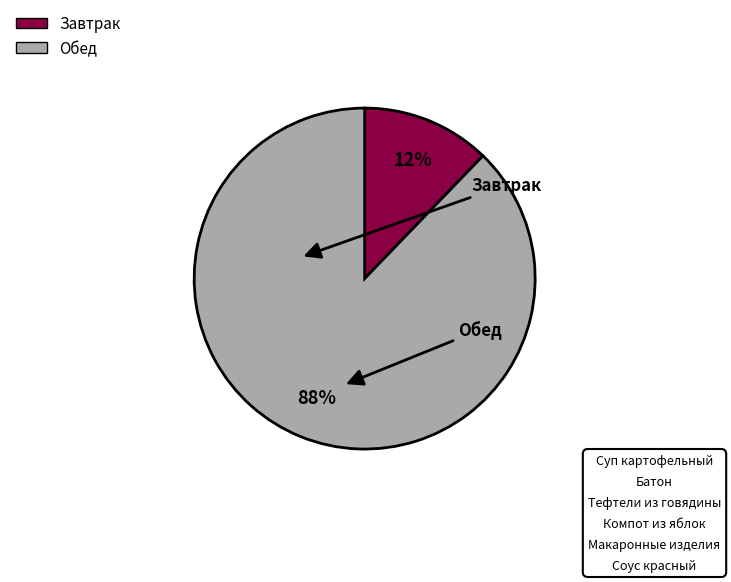

To the nearest percent, what is the difference between the largest and smallest slice percentages?

76%